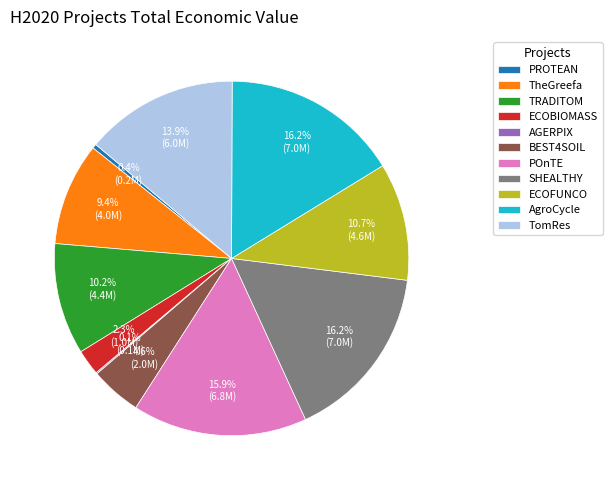

To the nearest percent, what is the difference between the largest and smallest slice percentages?

16%